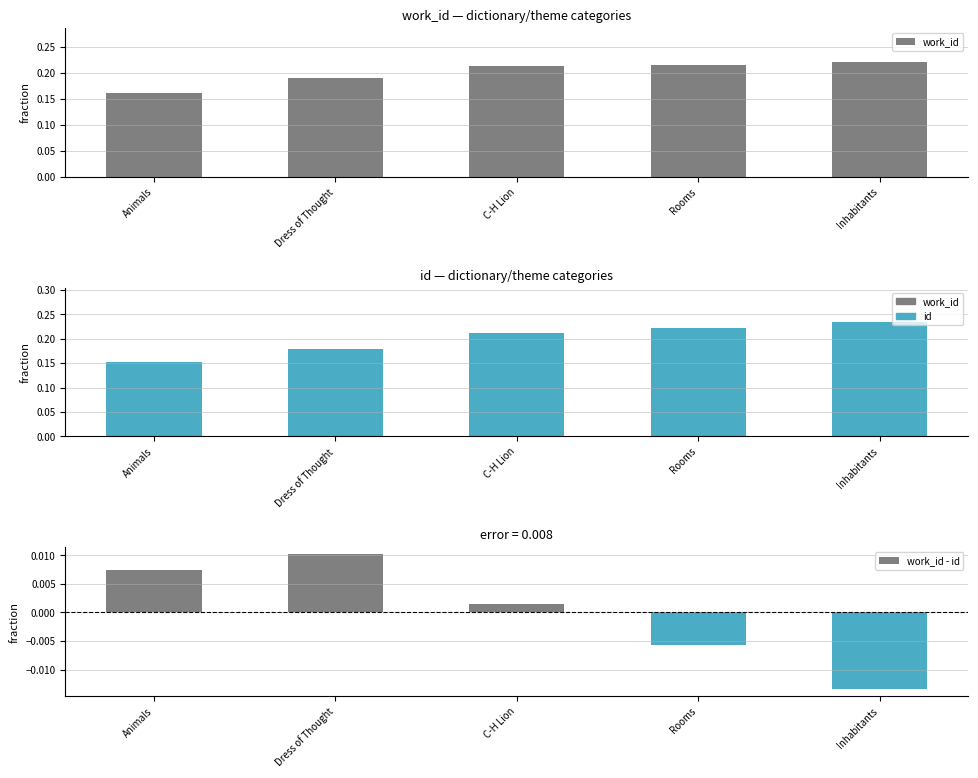

Between Animals and Rooms, which is larger?

Rooms